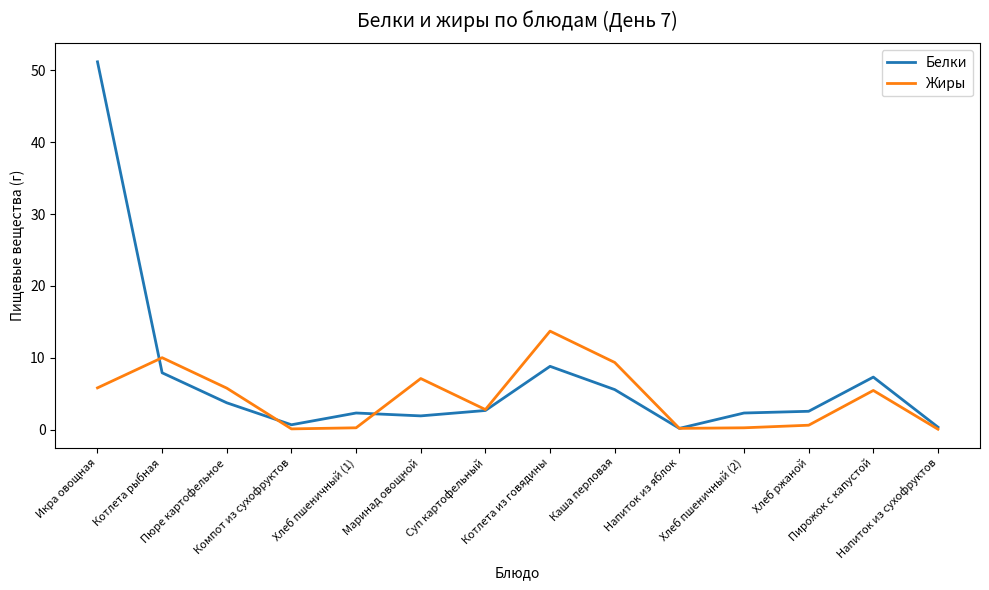

At Хлеб пшеничный (2), list the series in order from smallest to largest.

Жиры, Белки